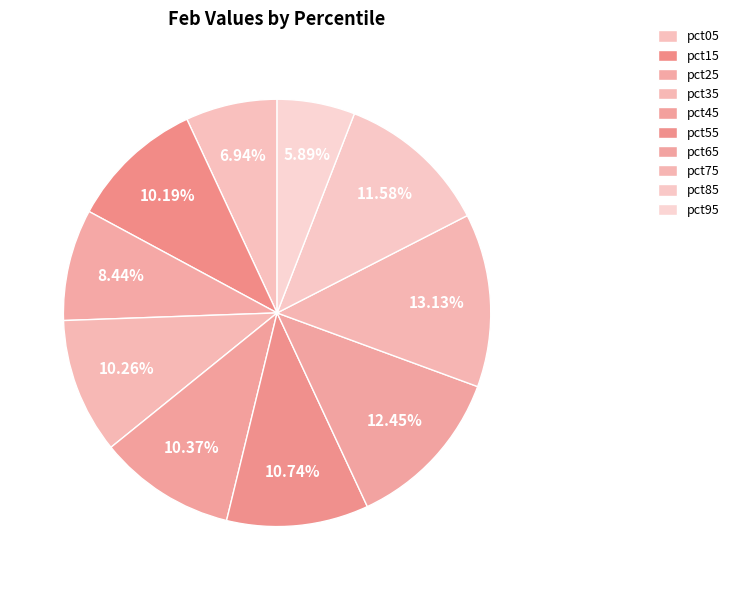

Count the number of slices in the pie.

10